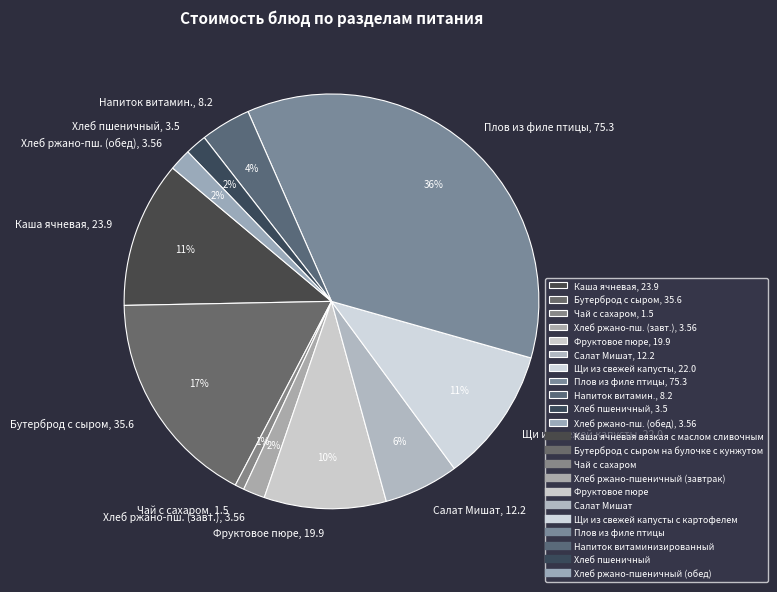

To the nearest percent, what portion does Щи из свежей капусты, 22.0 represent?

11%